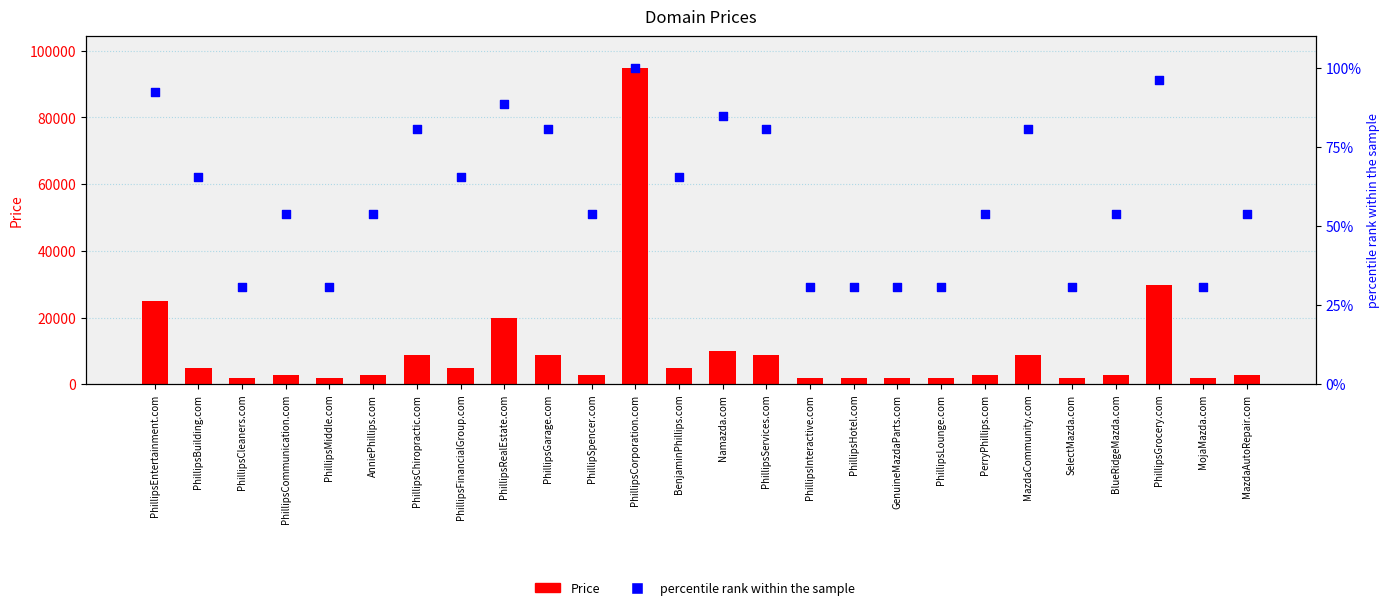

Is the value of percentile rank within the sample at SelectMazda.com greater than the value of Price at AnniePhillips.com?

No